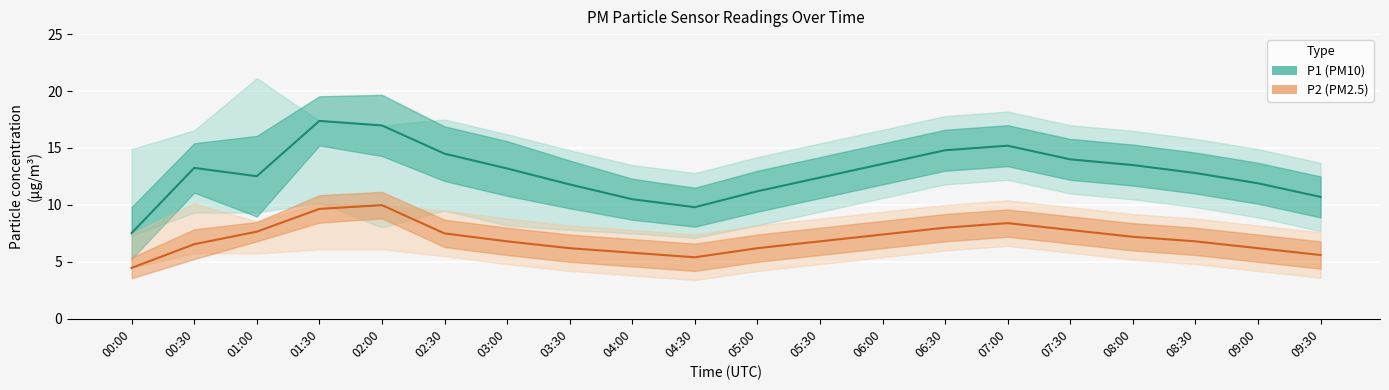

The value of P2 (PM2.5) at 04:00 is 5.8. True or false?

True